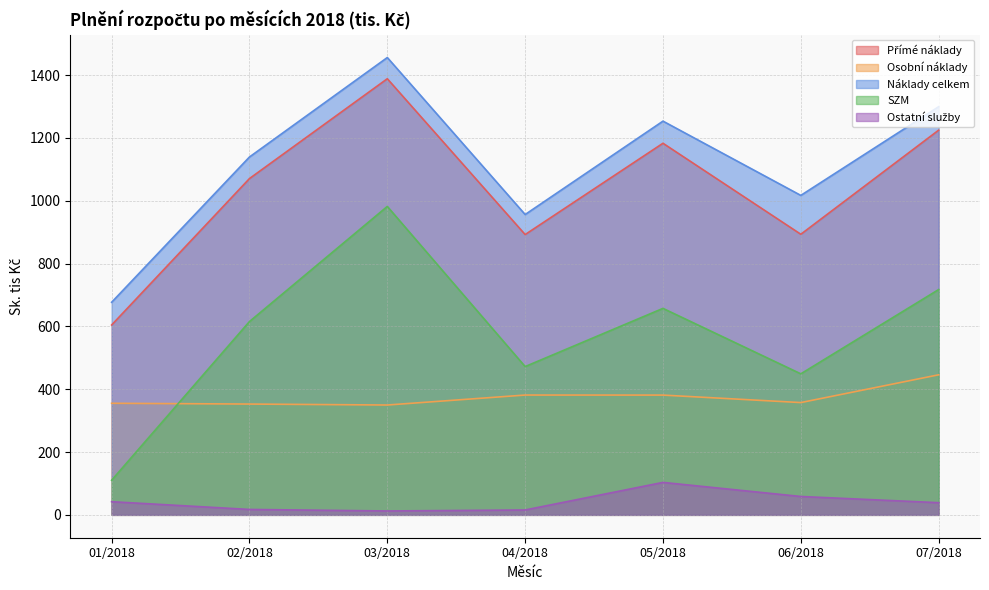

Where is Náklady celkem nearest to the value 1066?

06/2018